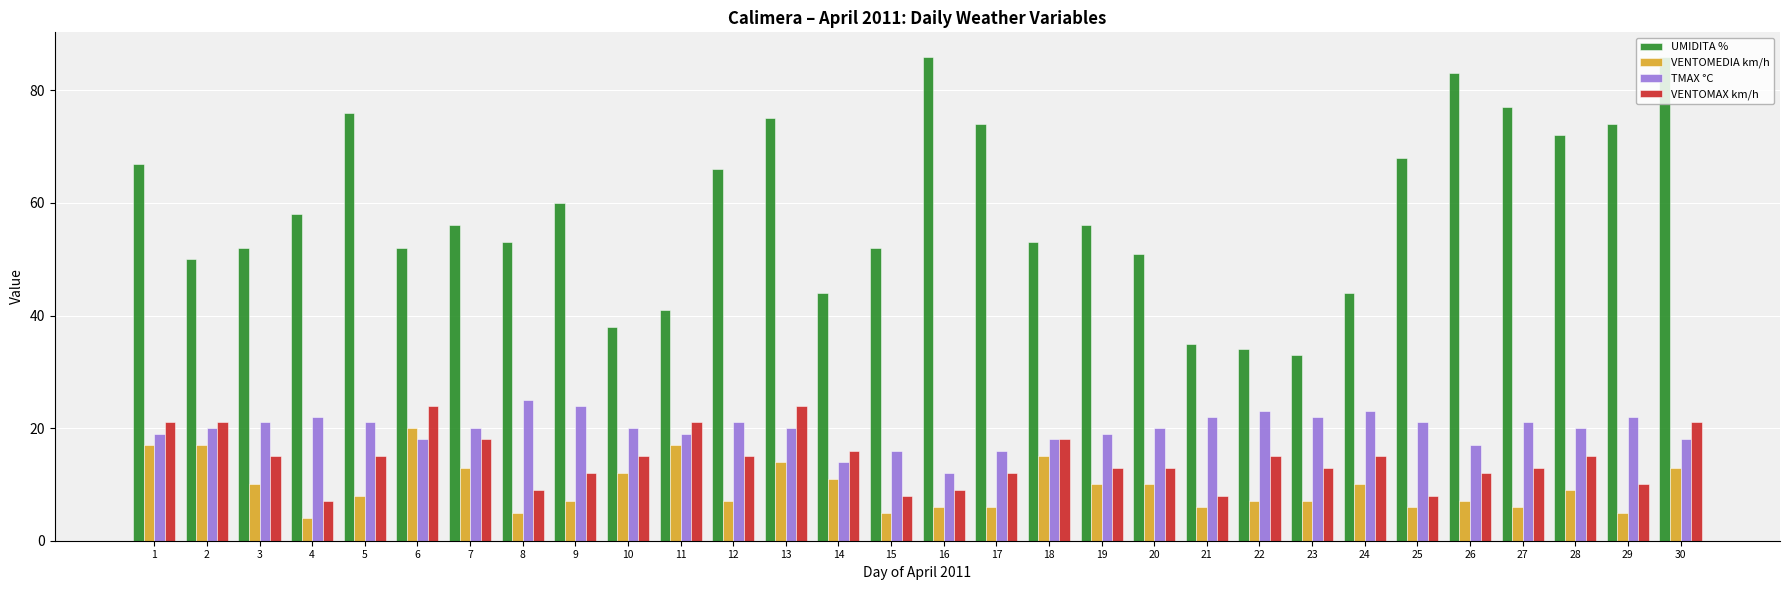

Rank the series at 17 from highest to lowest value.

UMIDITA %, TMAX °C, VENTOMAX km/h, VENTOMEDIA km/h